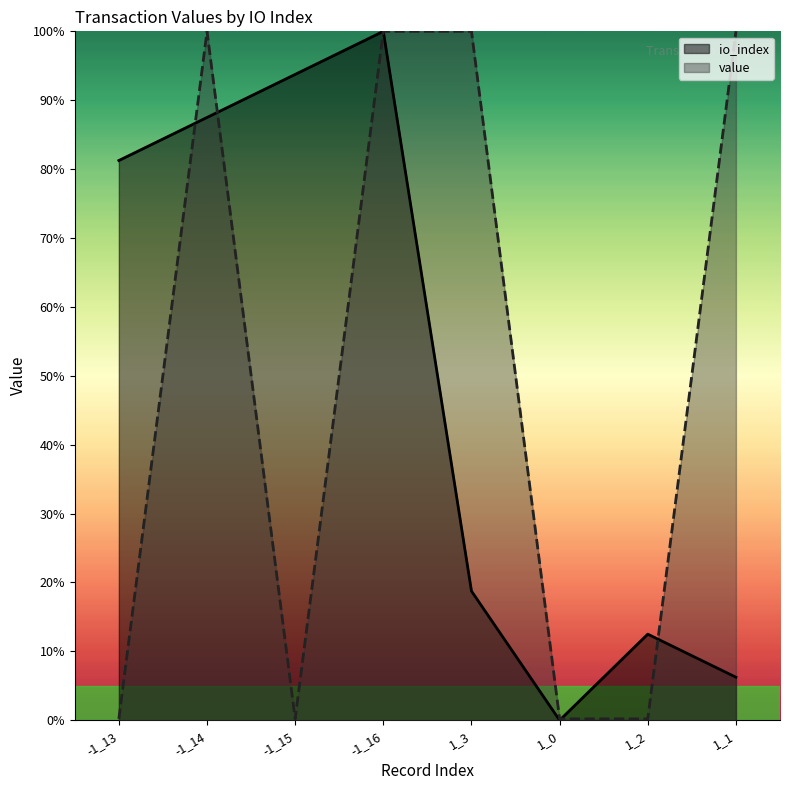

How many values in the value series are below 100?

4